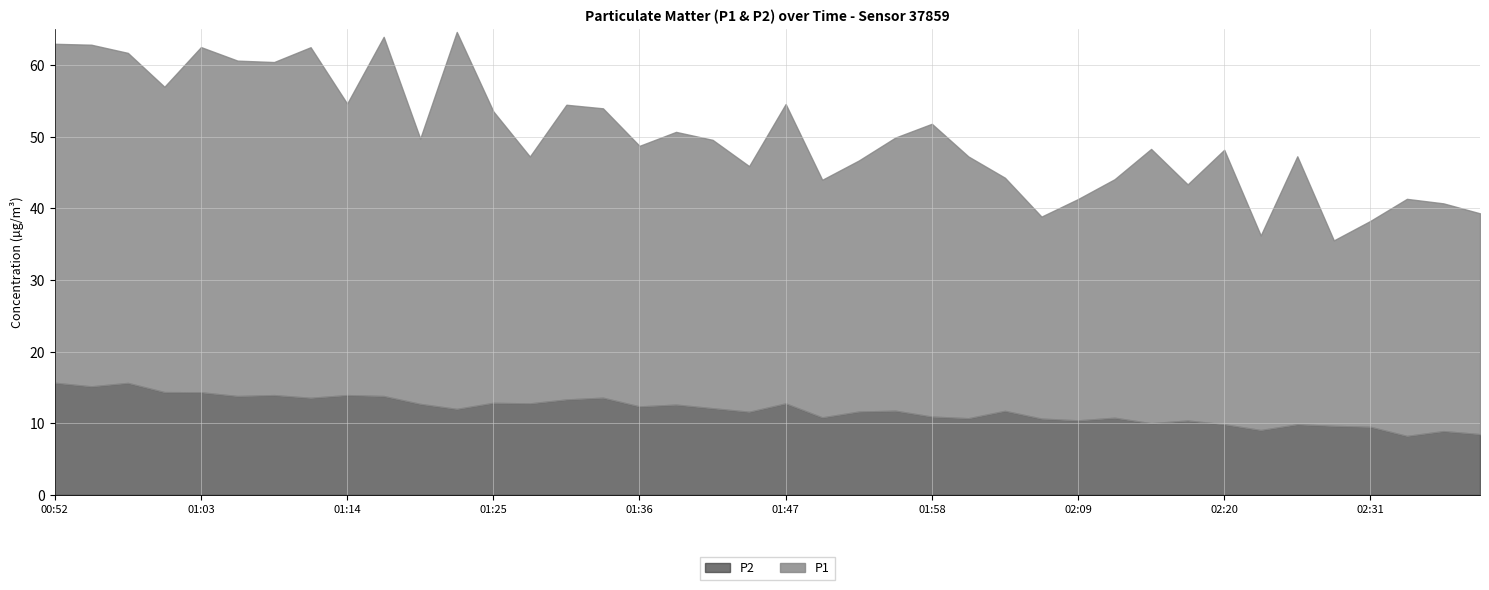

Which series changed the most between 01:22 and 02:37?

P1